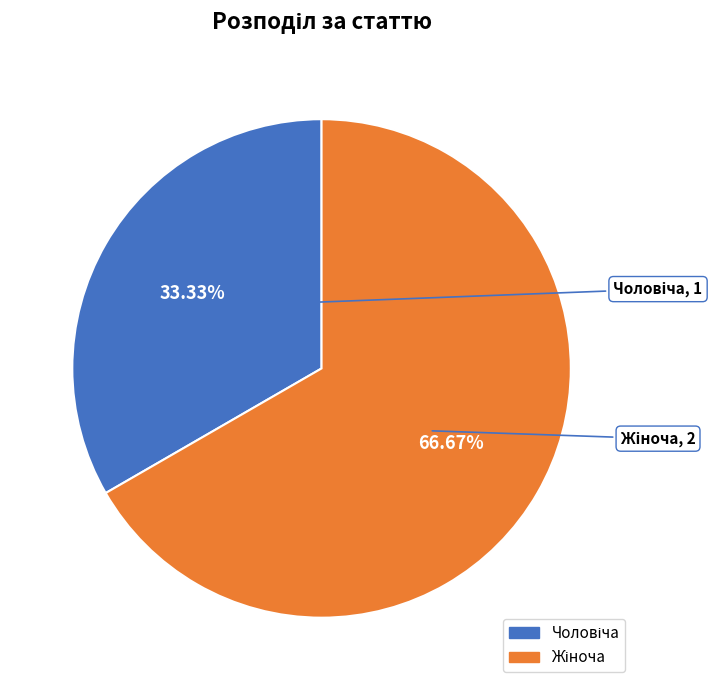

Is there a majority slice in this chart?

Yes